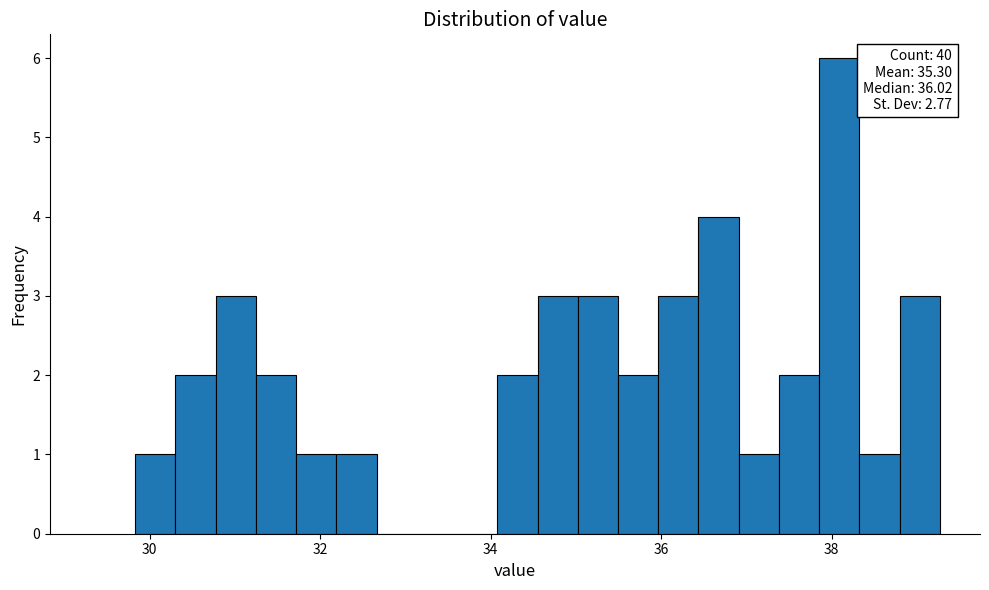

Read against the x-axis, roughly where is the centre of the tallest bar?

38.0